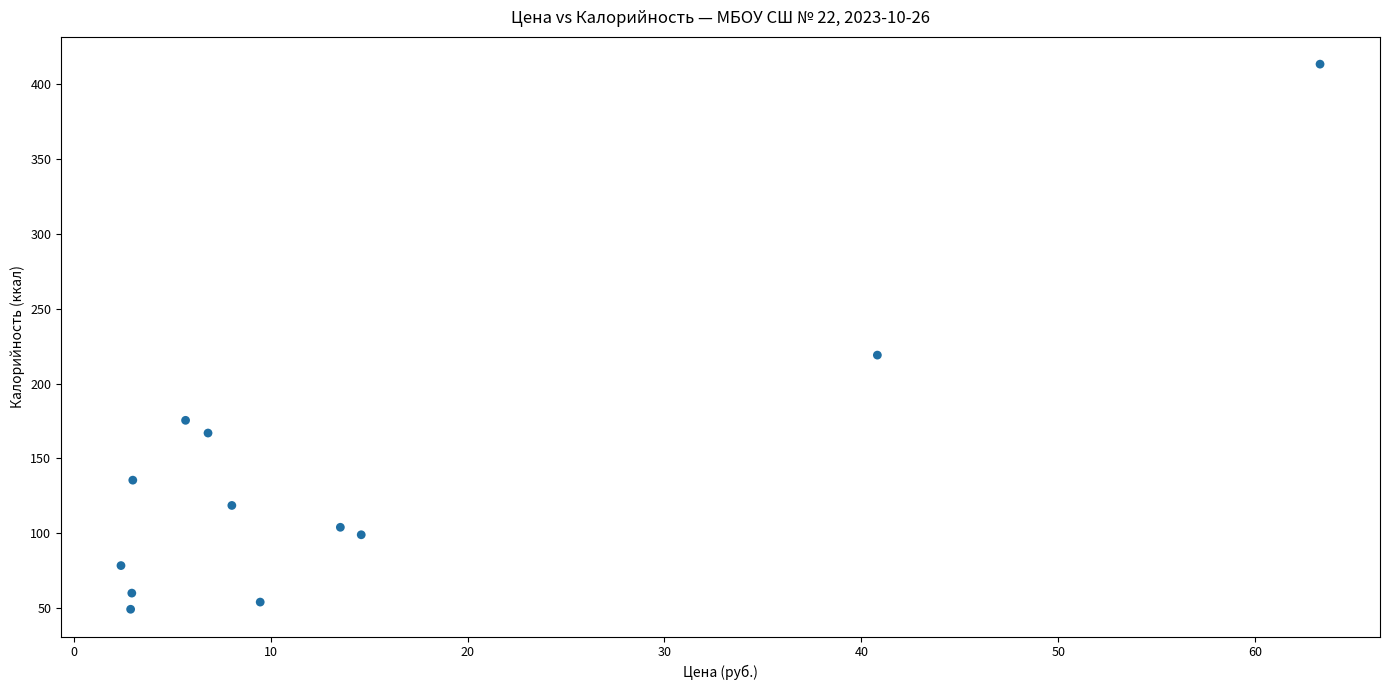

What is the average Y value?

139.5